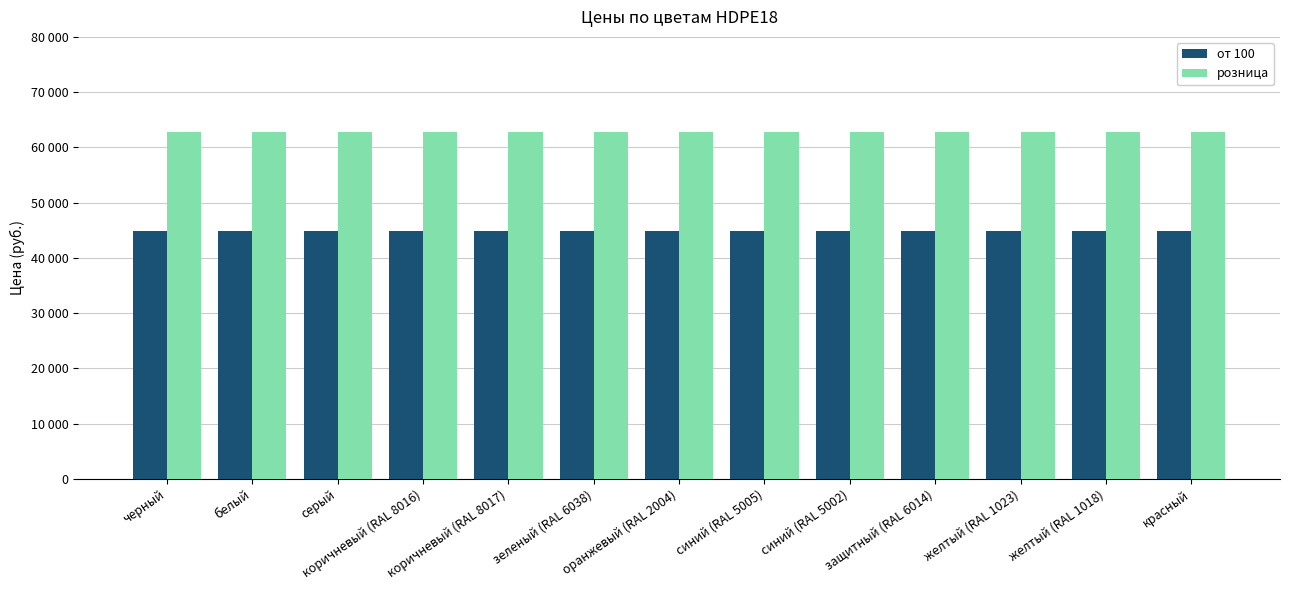

Reading left to right, transcribe all the data shown in this chart.

от 100: черный=44900	белый=44900	серый=44900	коричневый (RAL 8016)=44900	коричневый (RAL 8017)=44900	зеленый (RAL 6038)=44900	оранжевый (RAL 2004)=44900	синий (RAL 5005)=44900	синий (RAL 5002)=44900	защитный (RAL 6014)=44900	желтый (RAL 1023)=44900	желтый (RAL 1018)=44900	красный=44900
розница: черный=62700	белый=62700	серый=62700	коричневый (RAL 8016)=62700	коричневый (RAL 8017)=62700	зеленый (RAL 6038)=62700	оранжевый (RAL 2004)=62700	синий (RAL 5005)=62700	синий (RAL 5002)=62700	защитный (RAL 6014)=62700	желтый (RAL 1023)=62700	желтый (RAL 1018)=62700	красный=62700